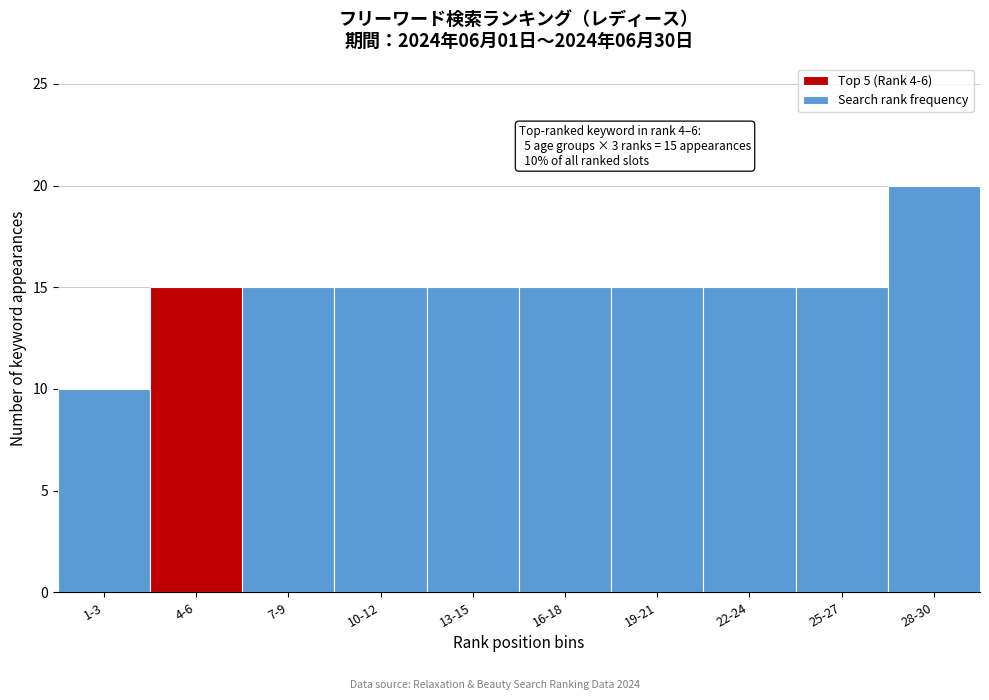

Reading left to right, transcribe all the data shown in this chart.

1-3=10	4-6=15	7-9=15	10-12=15	13-15=15	16-18=15	19-21=15	22-24=15	25-27=15	28-30=20